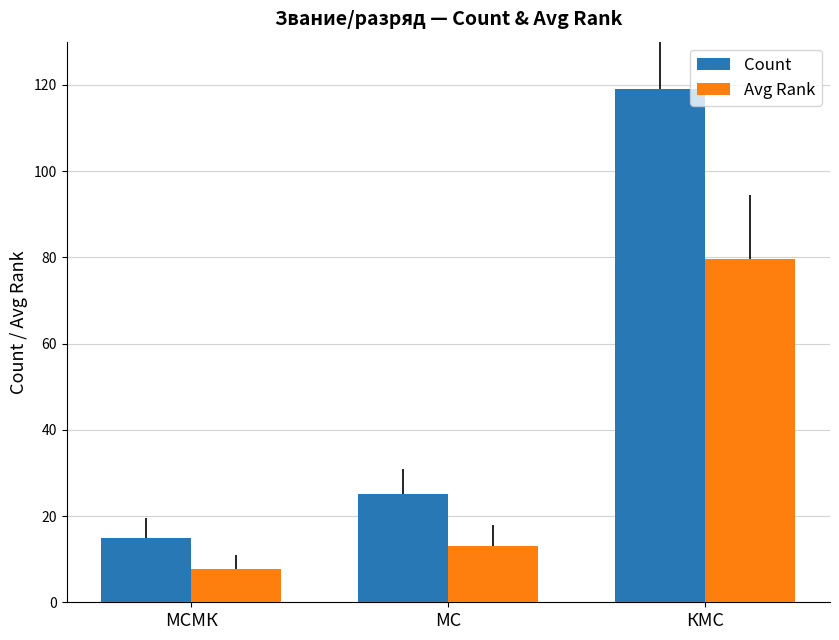

What value does the Count series have at МСМК?

15.0